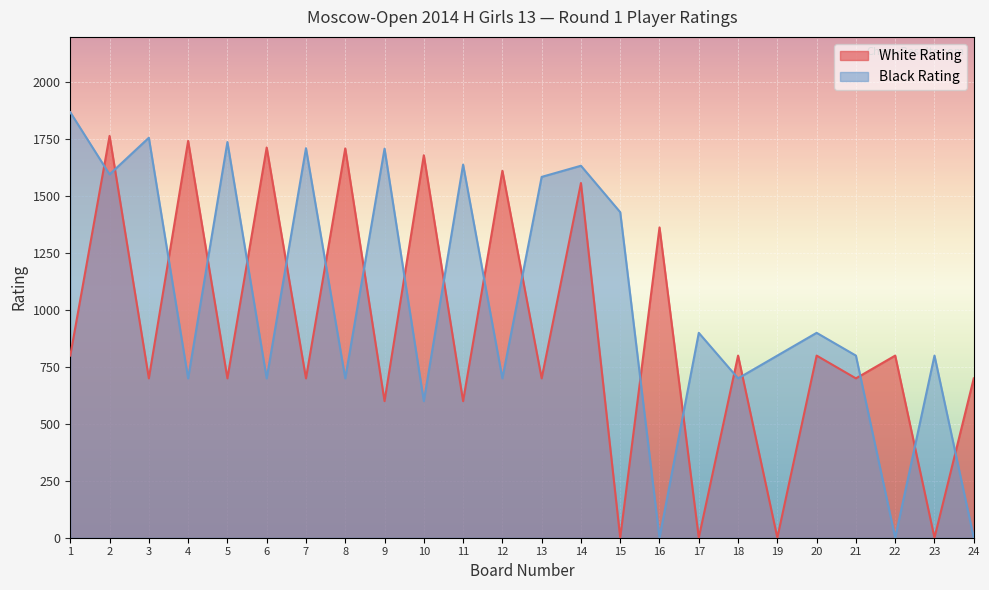

True or false: White Rating and Black Rating intersect in this chart.

True